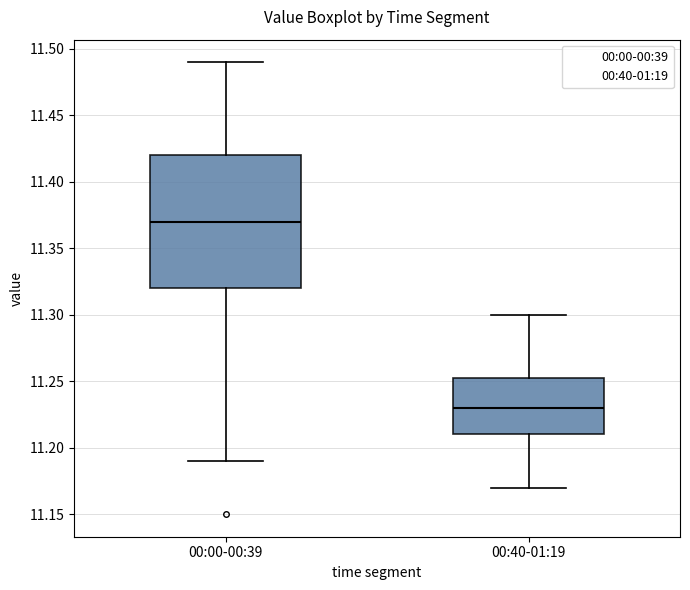

Where is the upper edge of the box for 00:40-01:19 on the y-axis? The values are not printed on the chart, so give them approximately, as read against the axis.

11.255